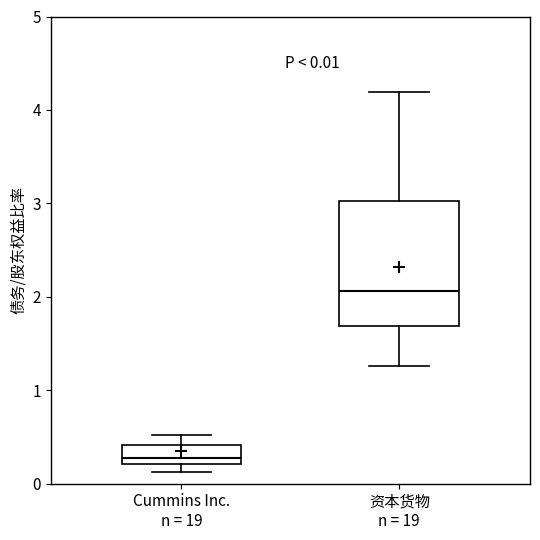

Which box has the lowest median line?

Cummins Inc. n = 19